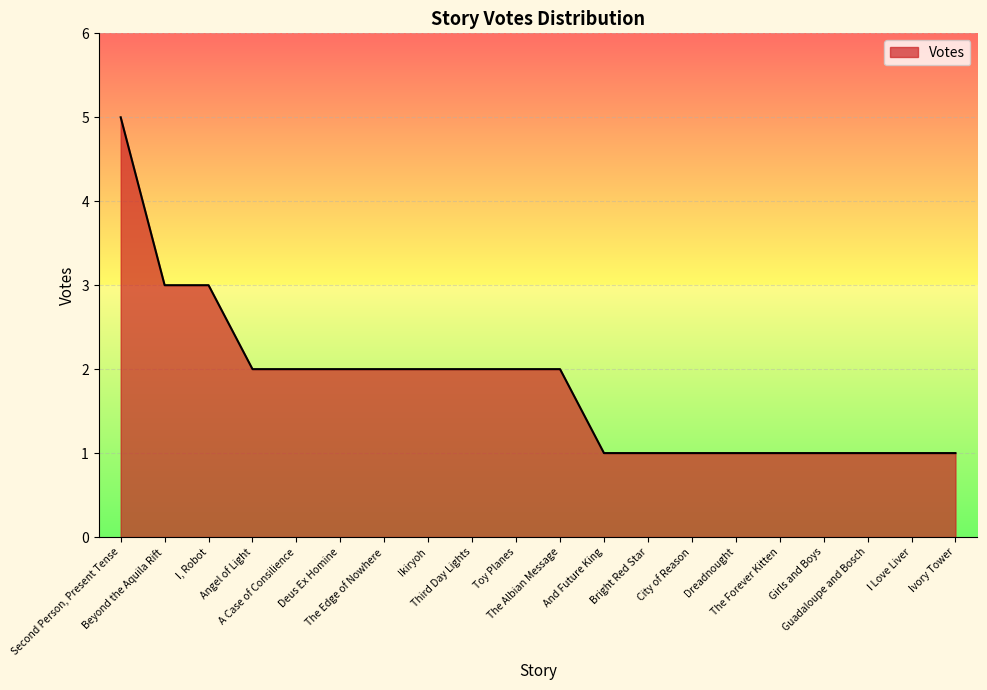

Which has a higher value, And Future King or Toy Planes?

Toy Planes